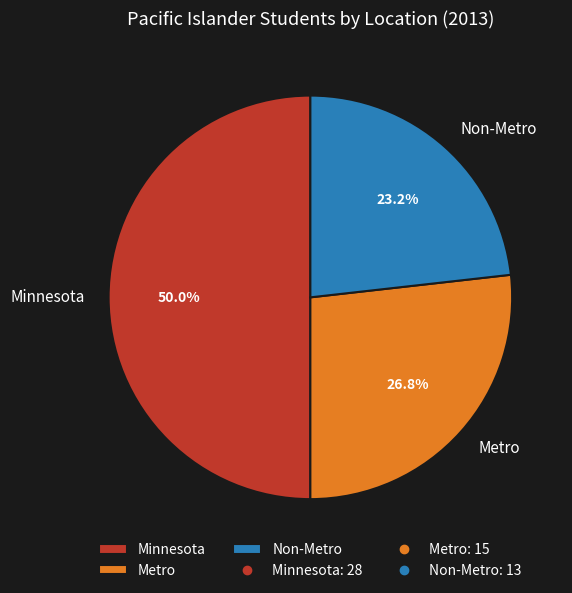

Combined, what portion of the pie is Minnesota and Non-Metro?

73.2%